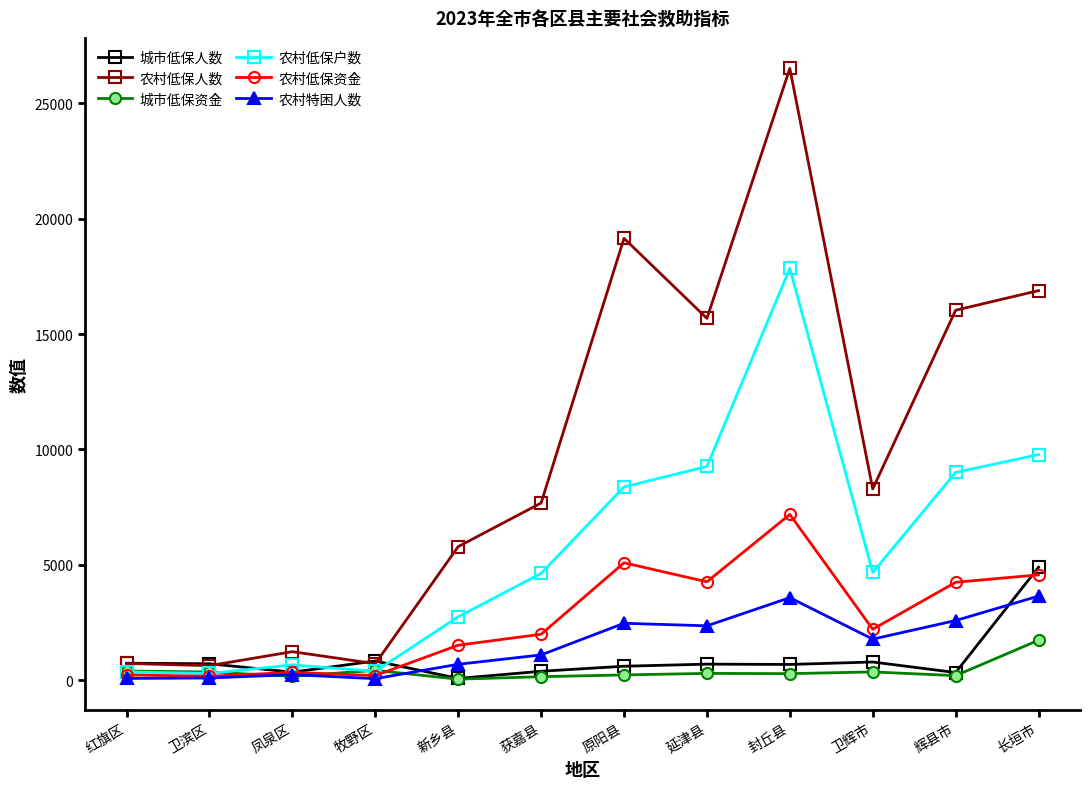

True or false: 城市低保人数 has more than 1 points higher than both neighbors.

True